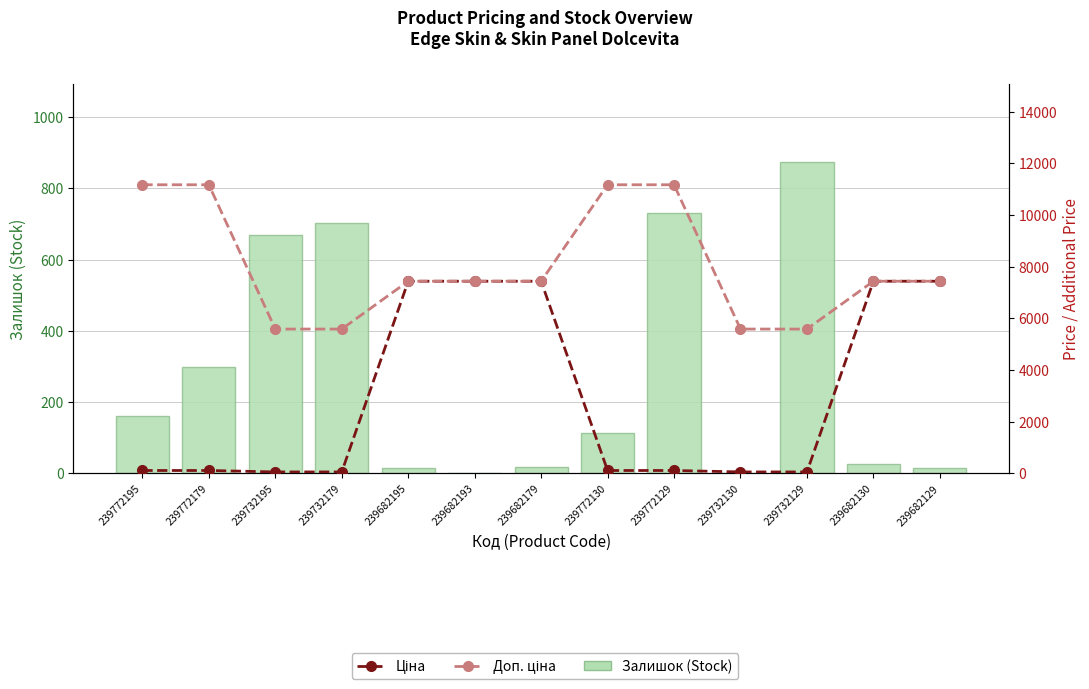

What is the difference between the maximum and minimum values in the Залишок (Stock) series?

875.0